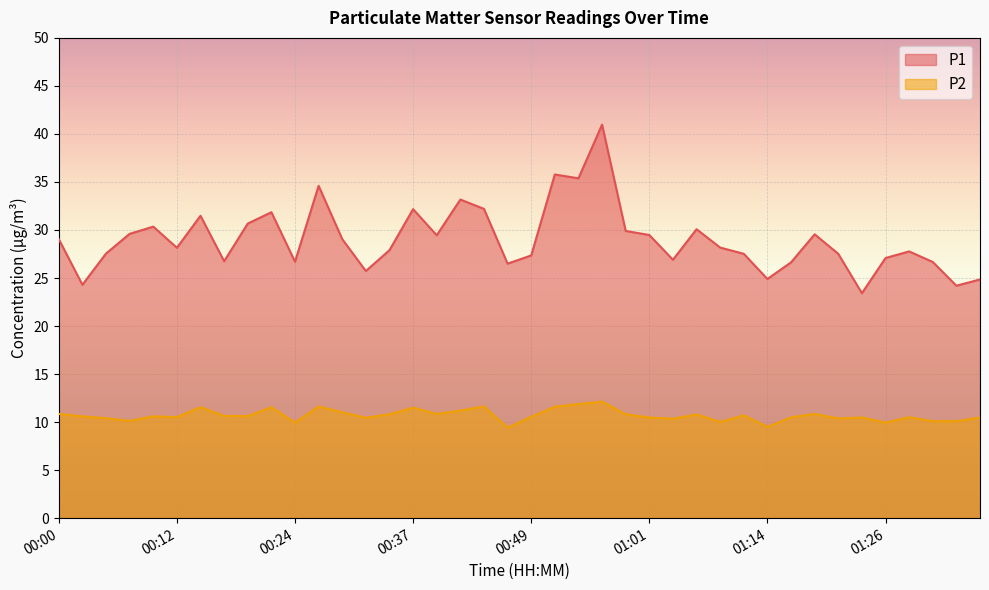

Reading left to right, what are all the values shown in this chart?

P1: 29.1	24.3	27.6	29.6	30.4	28.1	31.5	26.8	30.7	31.9	26.7	34.6	29.1	25.7	27.9	32.2	29.4	33.2	32.2	26.5	27.4	35.8	35.4	41.0	29.9	29.5	26.9	30.1	28.2	27.5	24.9	26.6	29.6	27.5	23.4	27.1	27.8	26.7	24.2	24.9
P2: 10.8	10.6	10.4	10.1	10.6	10.5	11.6	10.7	10.6	11.6	9.9	11.6	11.0	10.4	10.8	11.5	10.8	11.2	11.6	9.4	10.6	11.6	11.9	12.1	10.8	10.5	10.3	10.8	10.0	10.7	9.5	10.5	10.8	10.4	10.5	9.9	10.5	10.1	10.1	10.5